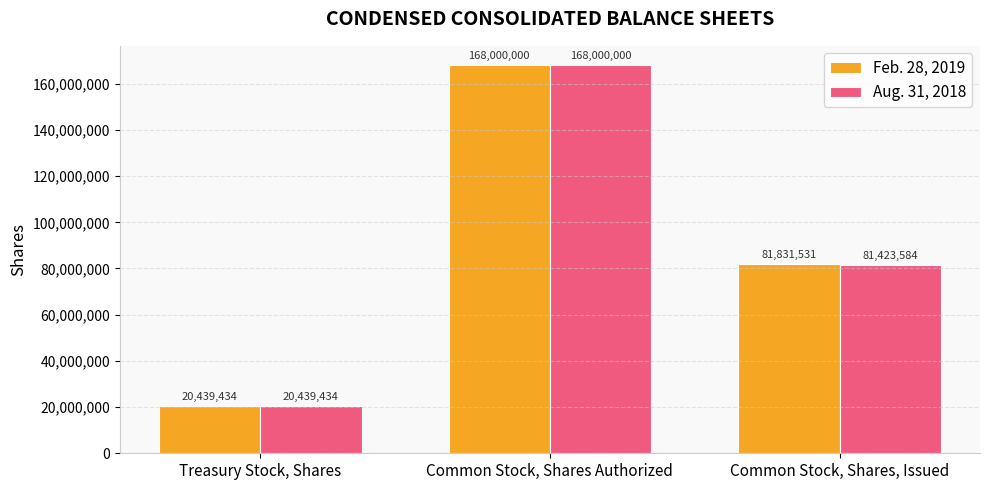

How many bars are there in each group?

2